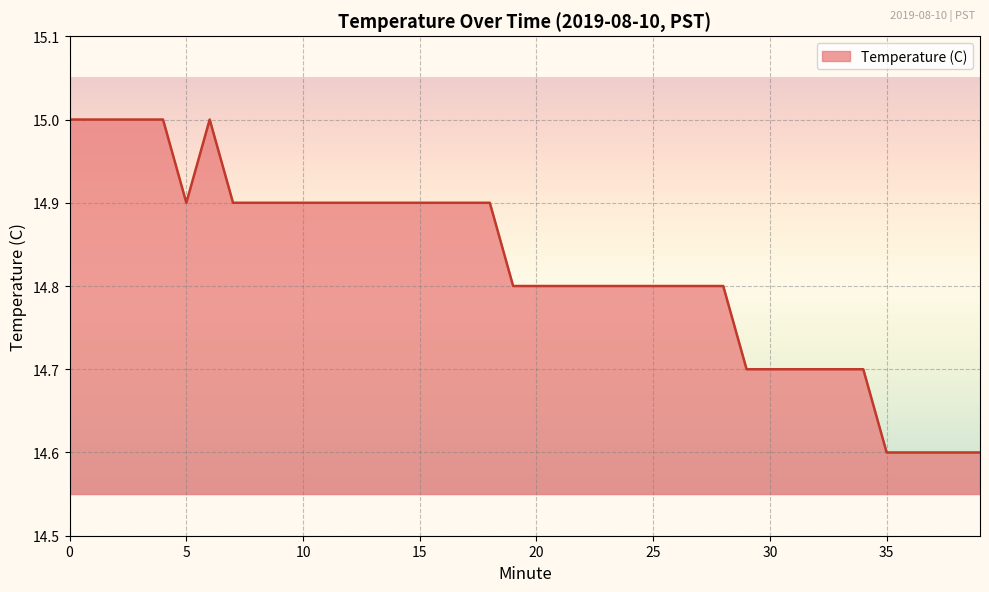

What is the difference between the maximum and minimum values?

0.4